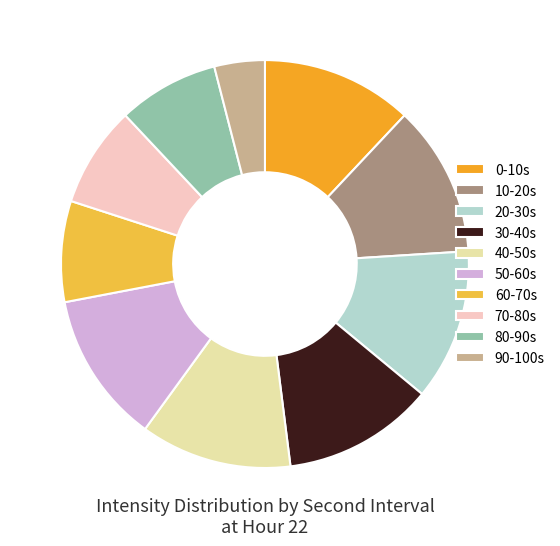

Count the number of slices in the pie.

10